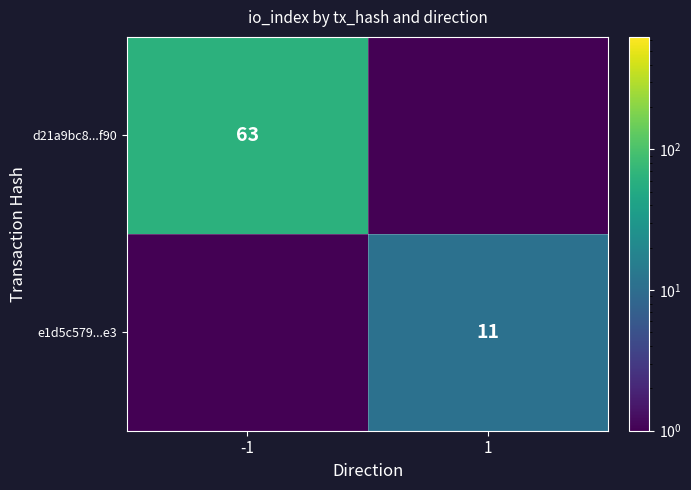

Which label corresponds to the largest value in the chart?

-1